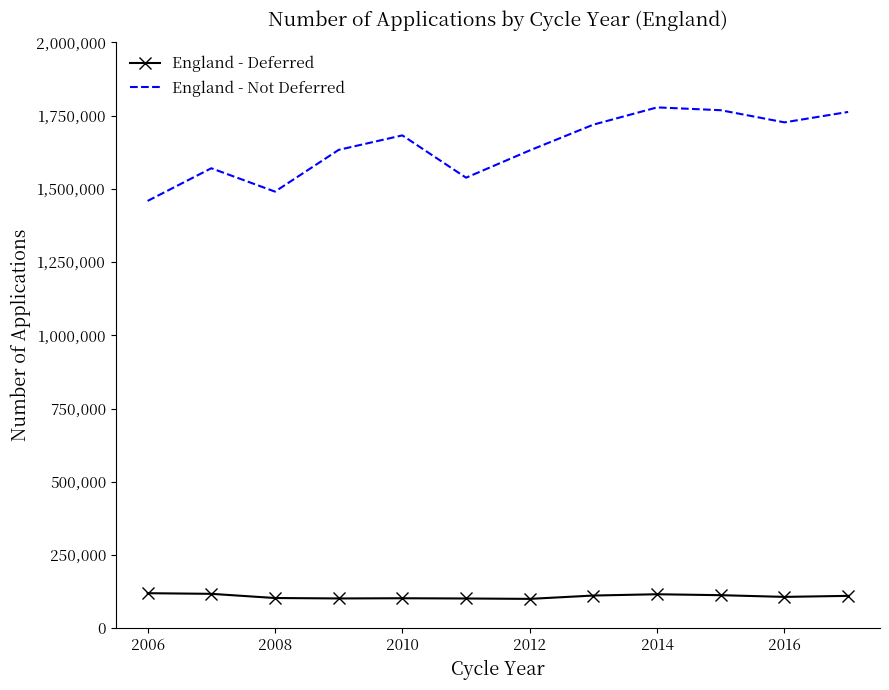

Which series has the widest spread of values?

England - Not Deferred